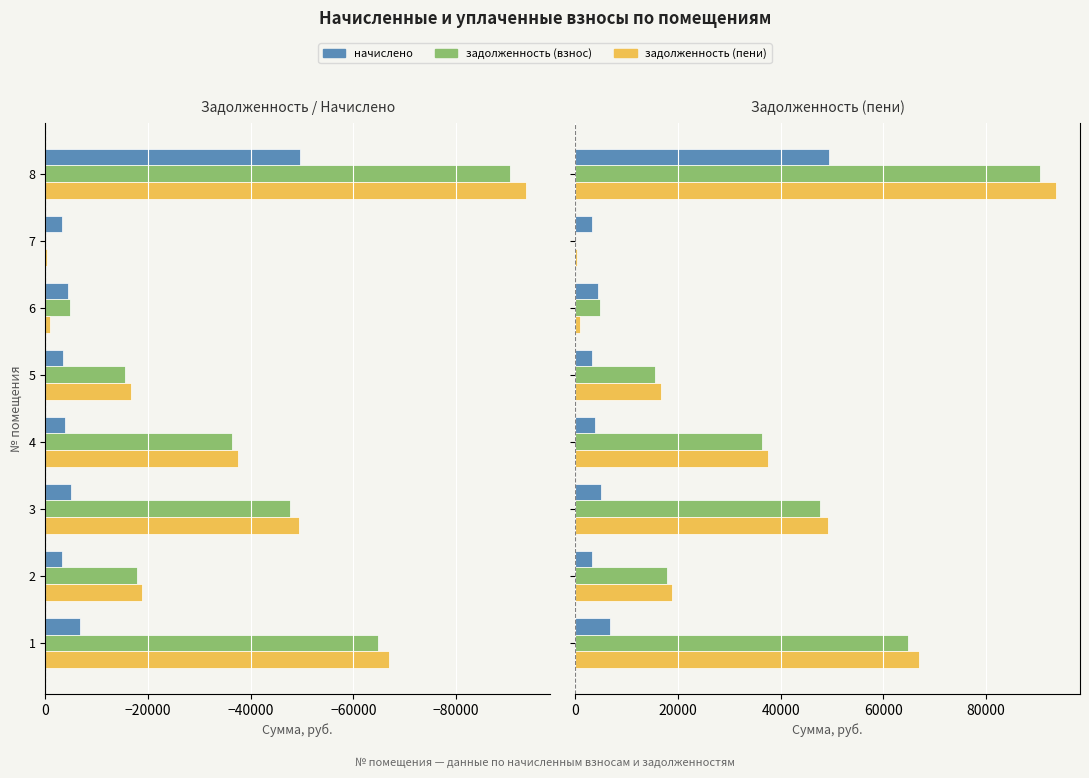

Count the number of data series in this chart.

3